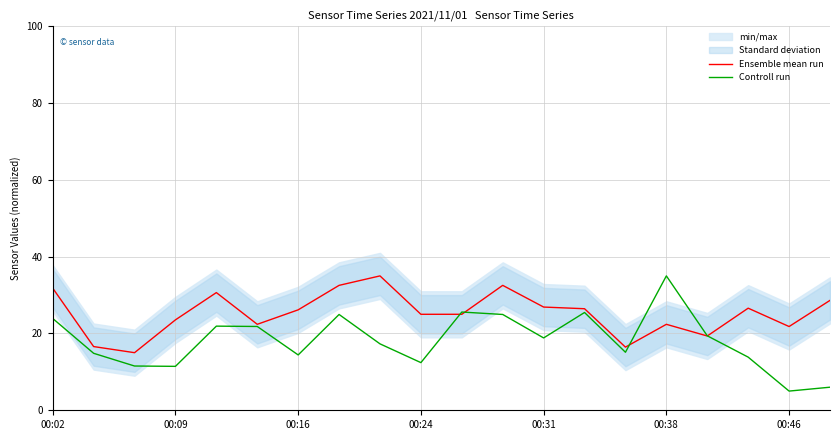

The value of Controll run at 00:02 is 36.0. True or false?

False